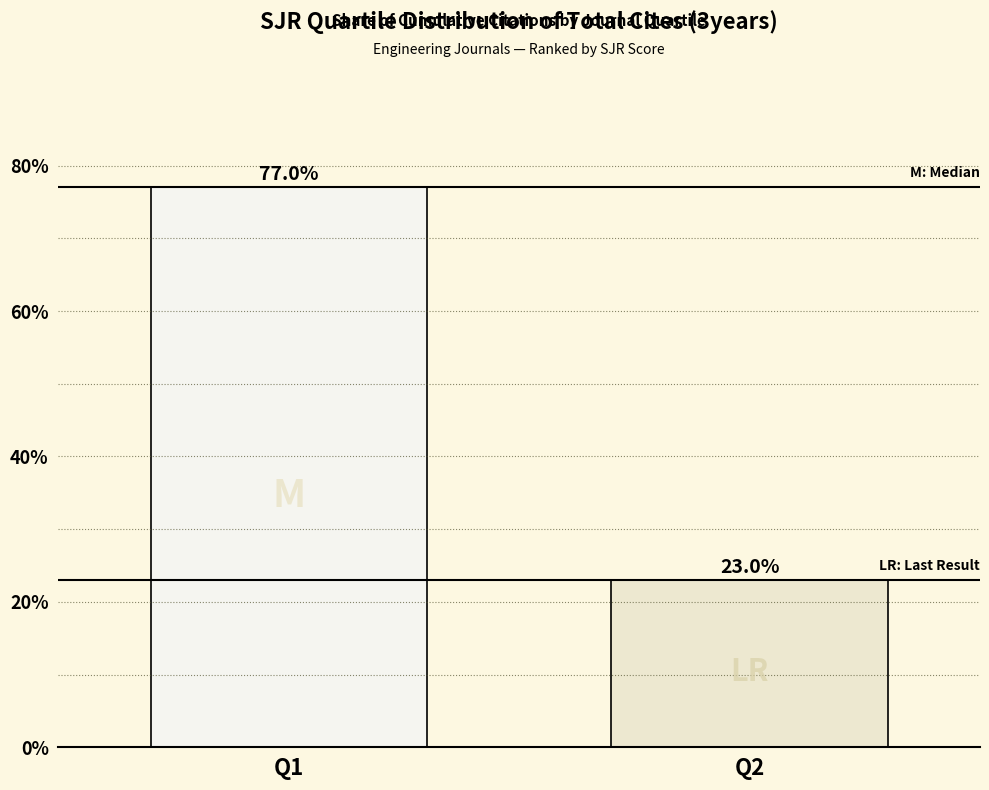

What is the sum of the values at Q1 and Q2?

100.0